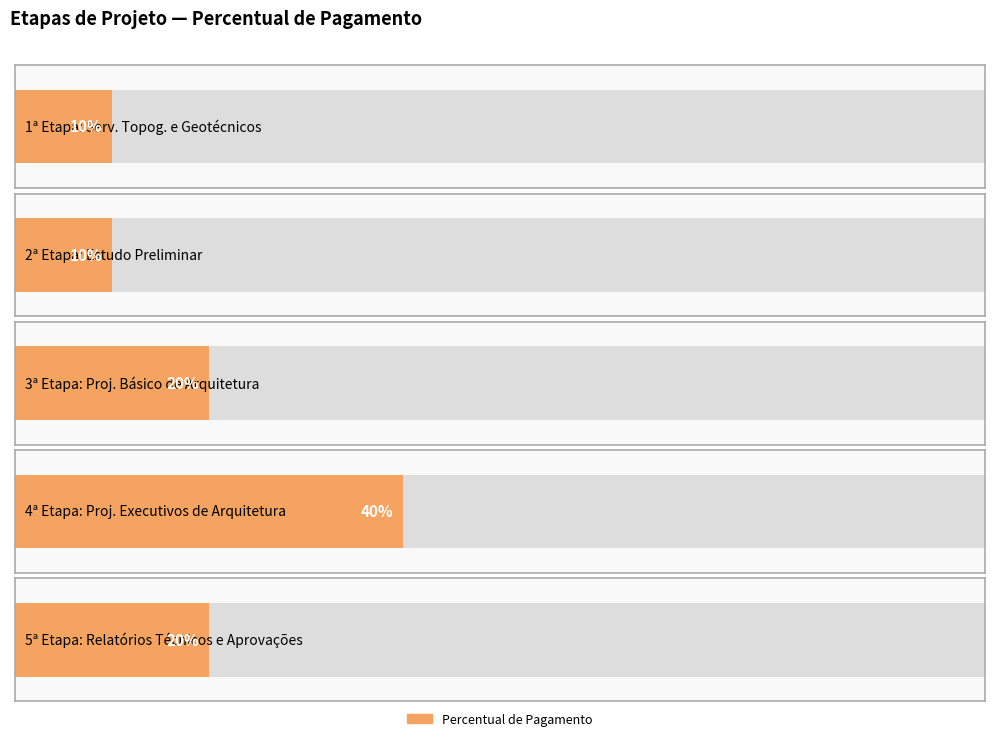

What is the change in value from 2ª Etapa: Estudo Preliminar to 5ª Etapa: Relatórios Técnicos e Aprovações?

+0.1